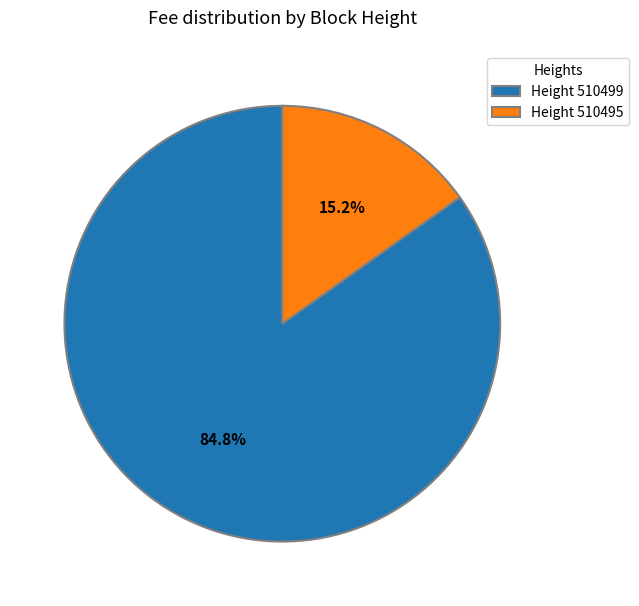

Between Height 510495 and Height 510499, which is larger?

Height 510499